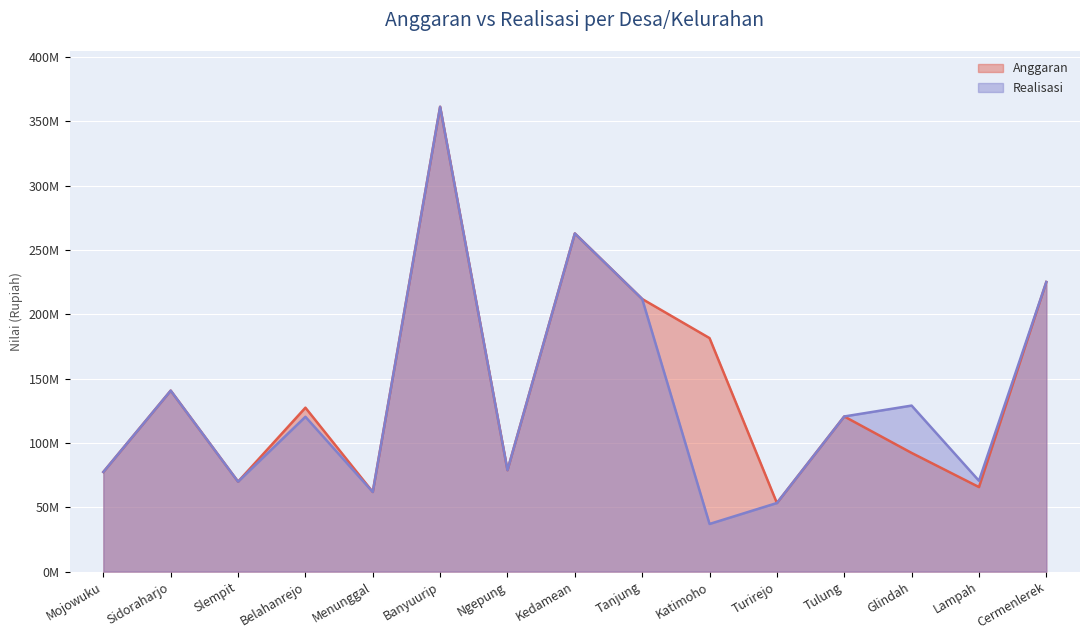

What is the sum of the Anggaran values at Mojowuku and Menunggal?

139397250